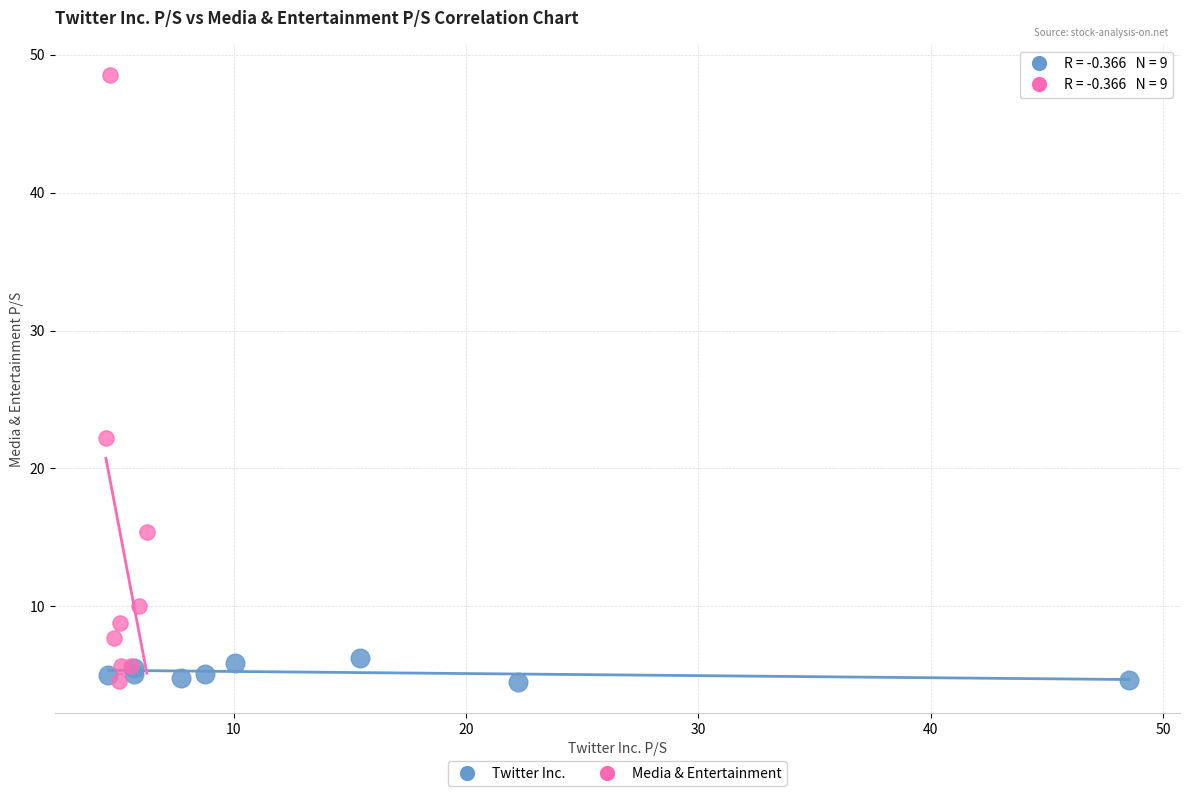

Which series has the largest Y range (max minus min)?

Media & Entertainment